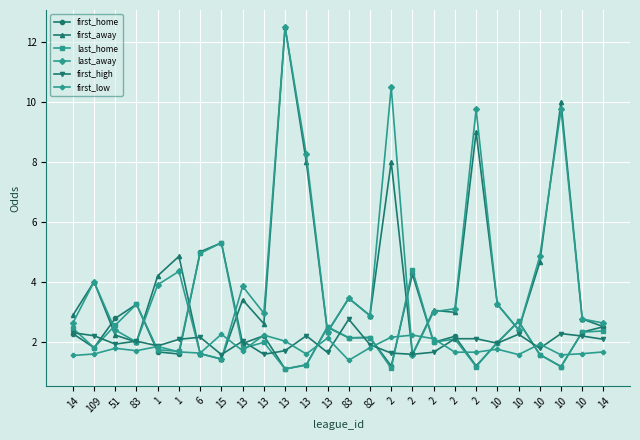

What are all the series names shown in the legend?

first_home, first_away, last_home, last_away, first_high, first_low